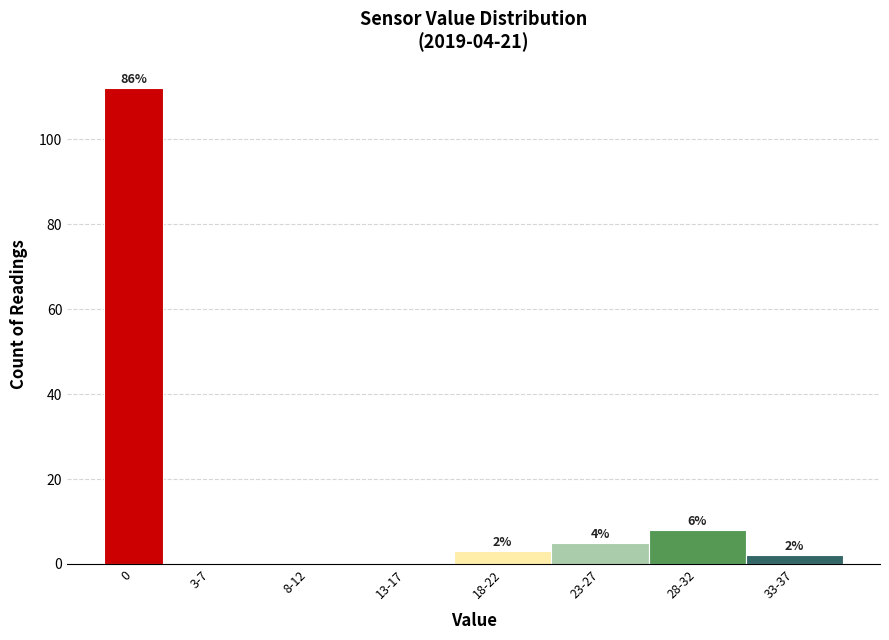

Are the bars horizontal?

No